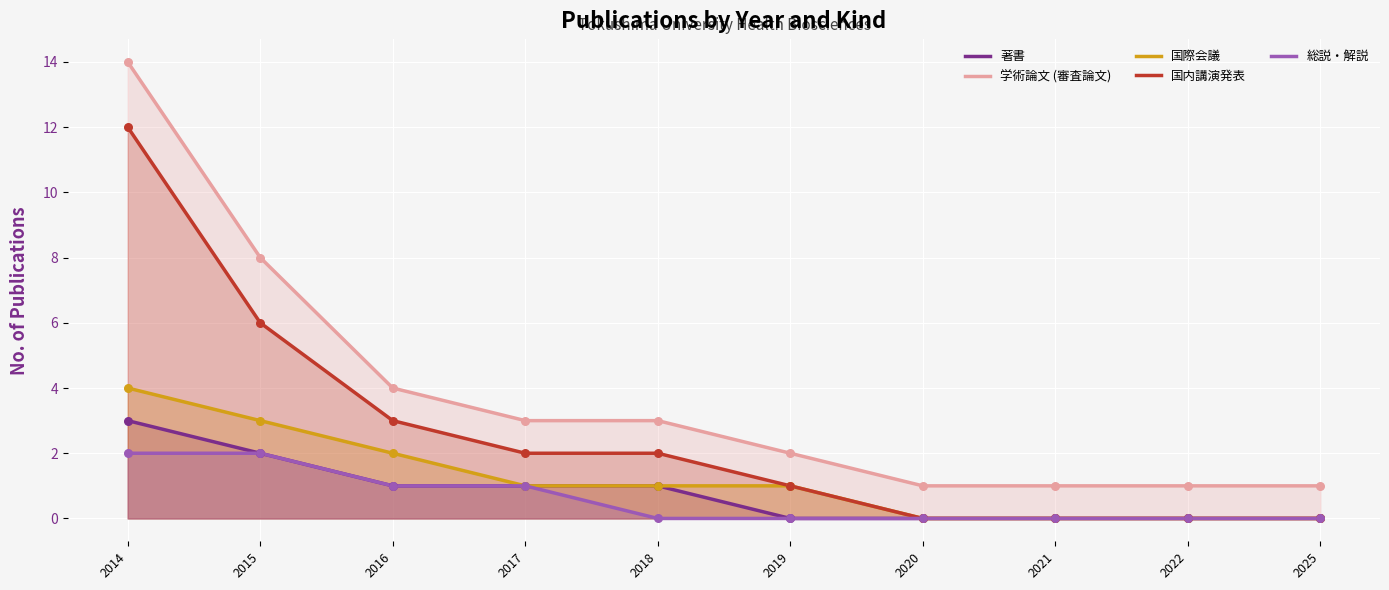

Is the value of 学術論文 (審査論文) at 2016 greater than the value of 総説・解説 at 2017?

Yes